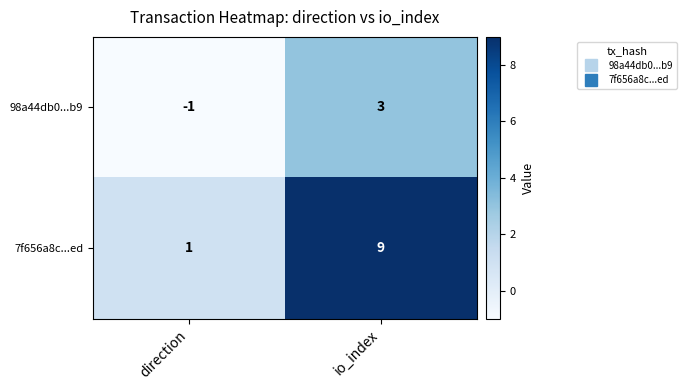

Reading left to right, list all the values displayed in this chart.

98a44db0...b9: direction=-1	io_index=3
7f656a8c...ed: direction=1	io_index=9